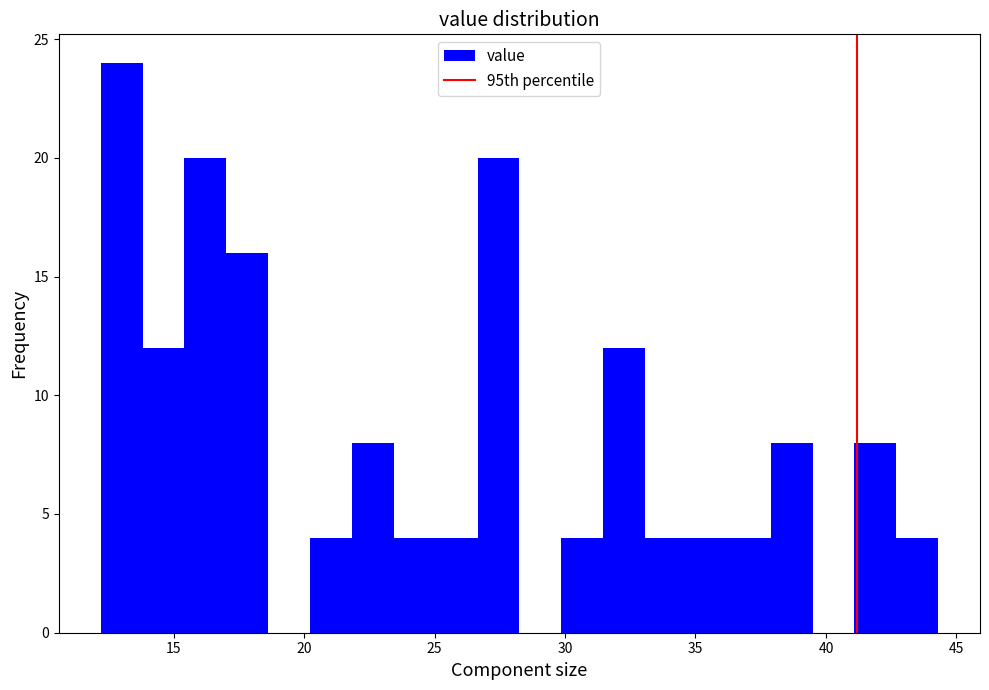

Around what value on the x-axis is the tallest bar? Give the approximate position of its centre, as read against the axis.

13.0